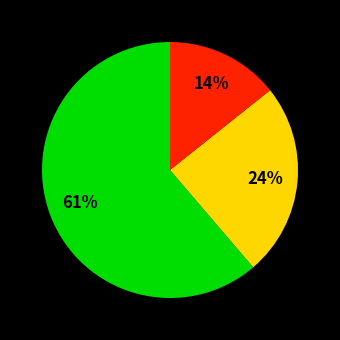

To the nearest percent, what is the average slice percentage?

33%